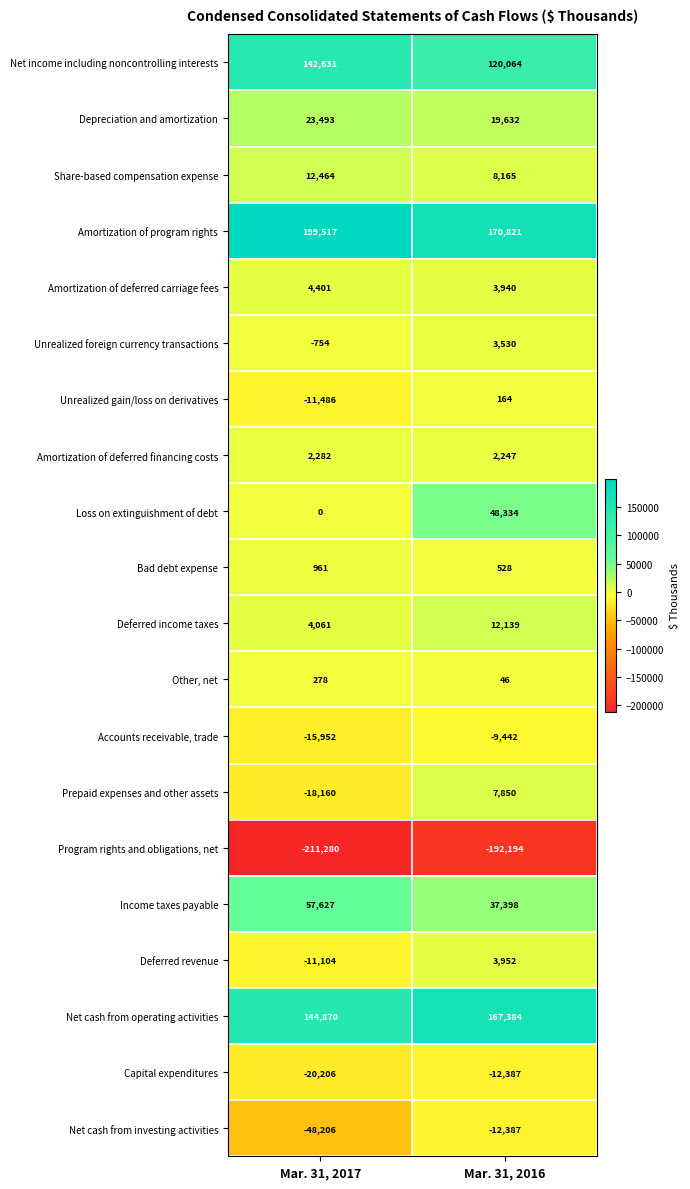

Which category has the lowest value across all series?

Mar. 31, 2017